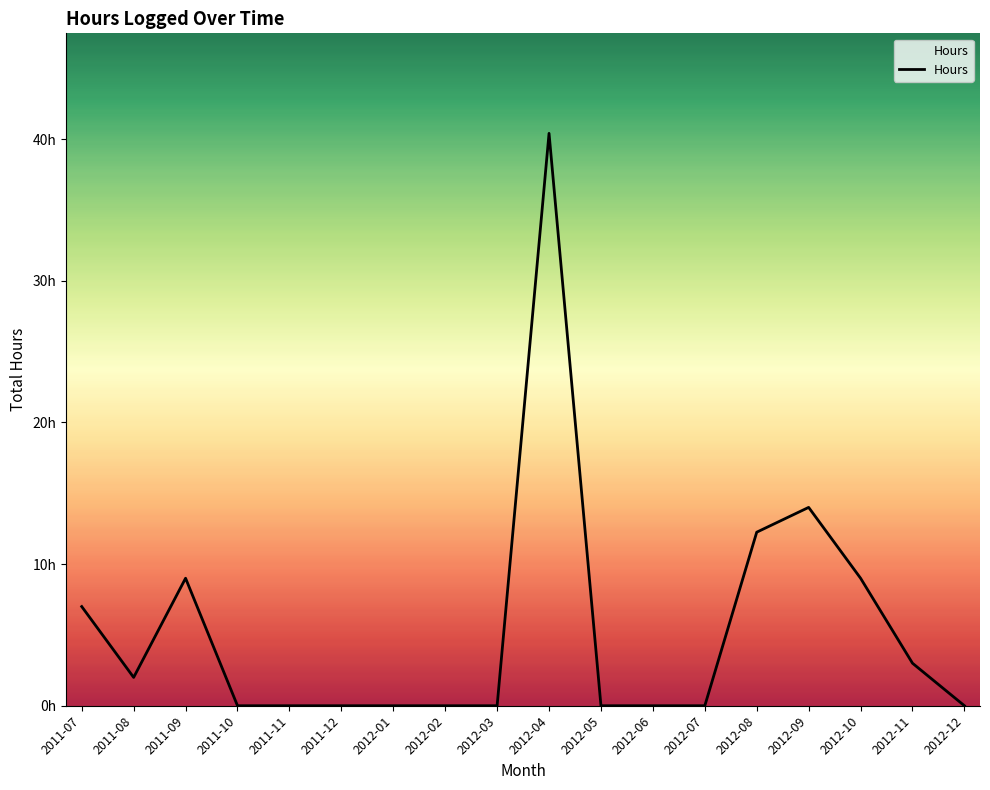

Does the chart display data point markers on the line(s)?

No